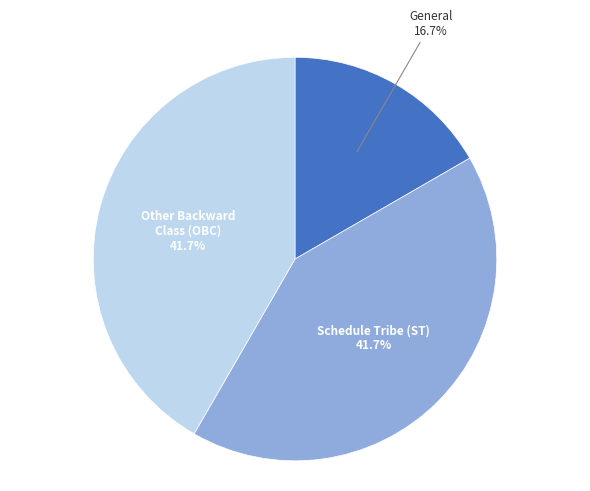

How many slices are in this pie chart?

3